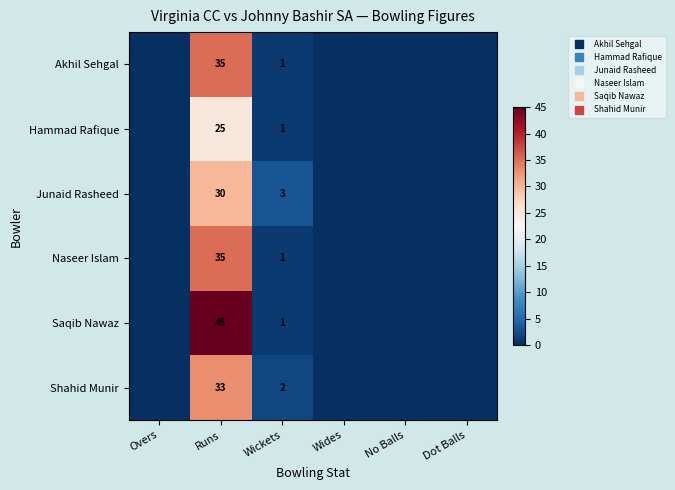

What is the difference between the highest and lowest values at Runs?

20